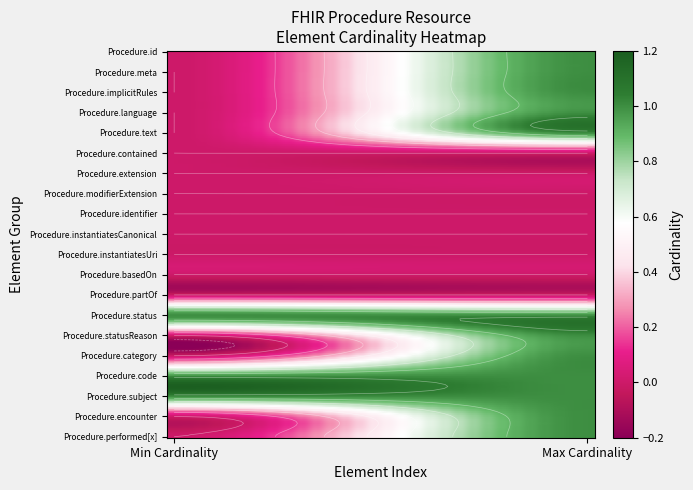

At 1, list the series in order from smallest to largest.

Procedure.contained, Procedure.extension, Procedure.modifierExtension, Procedure.identifier, Procedure.instantiatesCanonical, Procedure.instantiatesUri, Procedure.basedOn, Procedure.partOf, Procedure.id, Procedure.meta, Procedure.implicitRules, Procedure.language, Procedure.text, Procedure.status, Procedure.statusReason, Procedure.category, Procedure.code, Procedure.subject, Procedure.encounter, Procedure.performed[x]